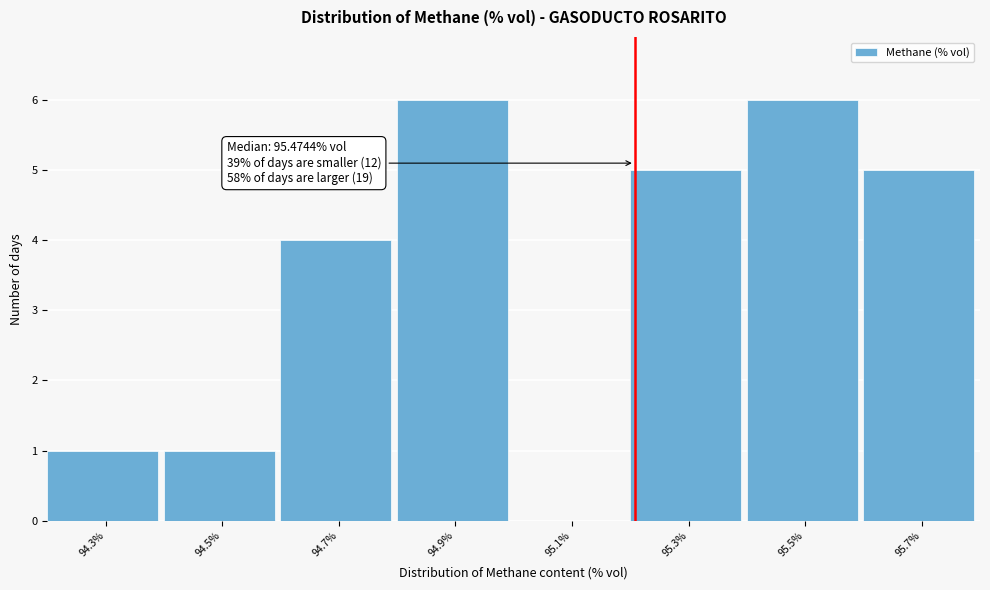

Where is the data nearest to the value 3?

94.7%